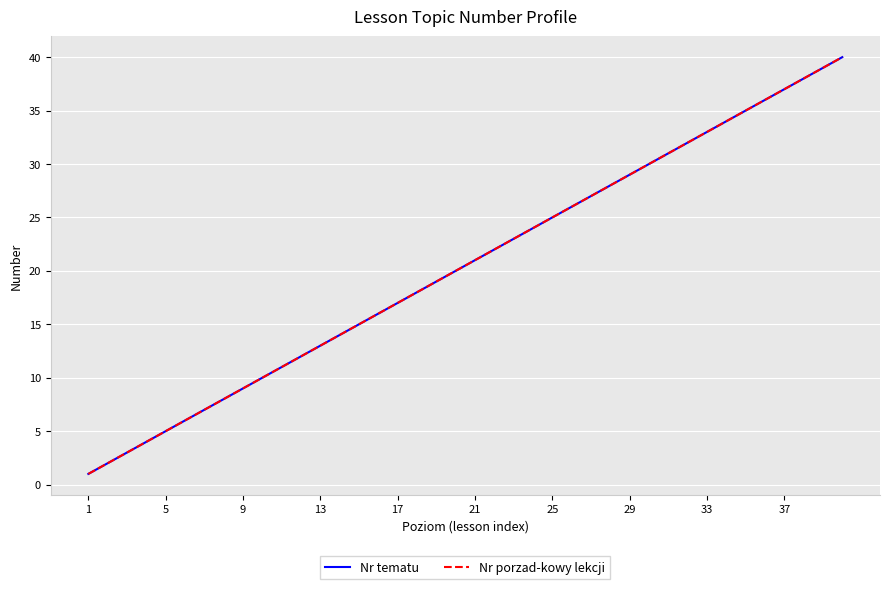

Does the chart have visible grid lines?

Yes